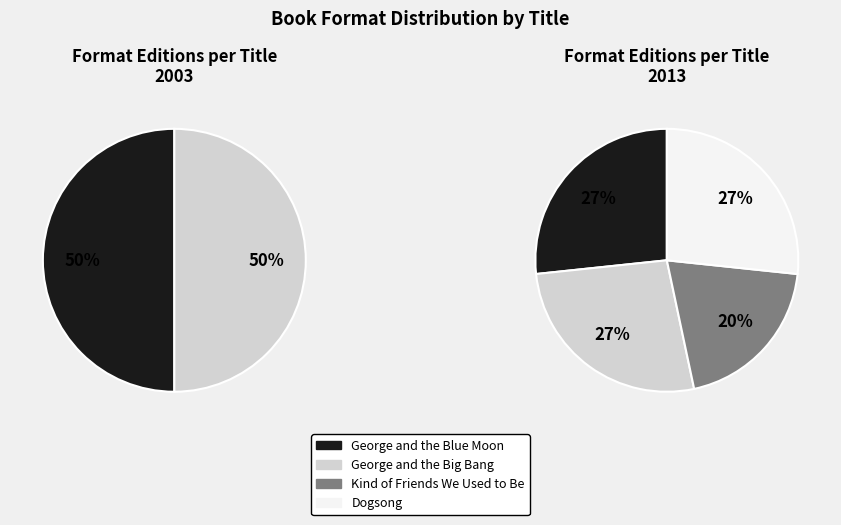

What percentage is the Dogsong slice, to the nearest percent?

27%